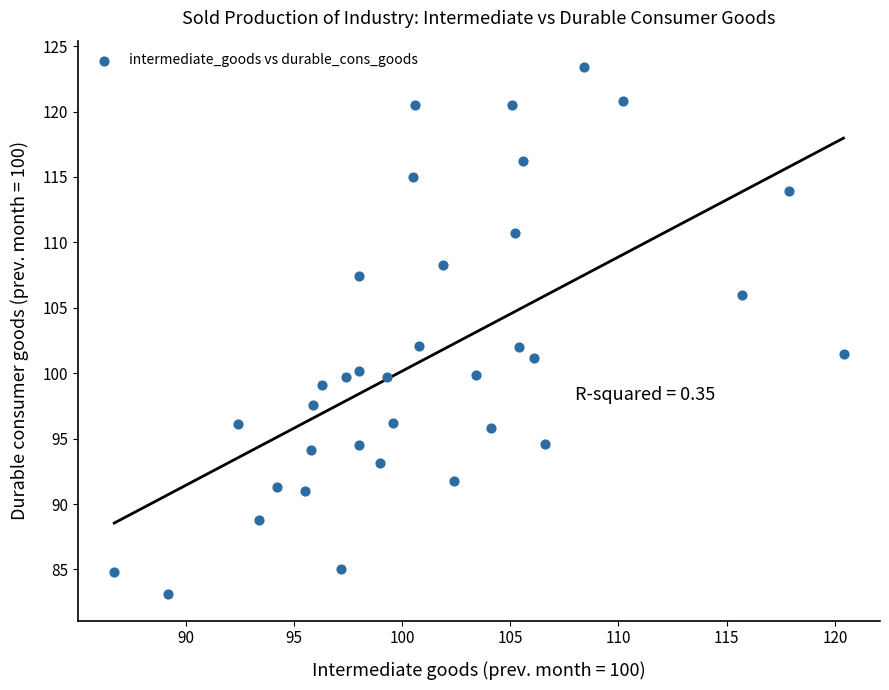

What is the range of Y values (max minus min)?

40.3